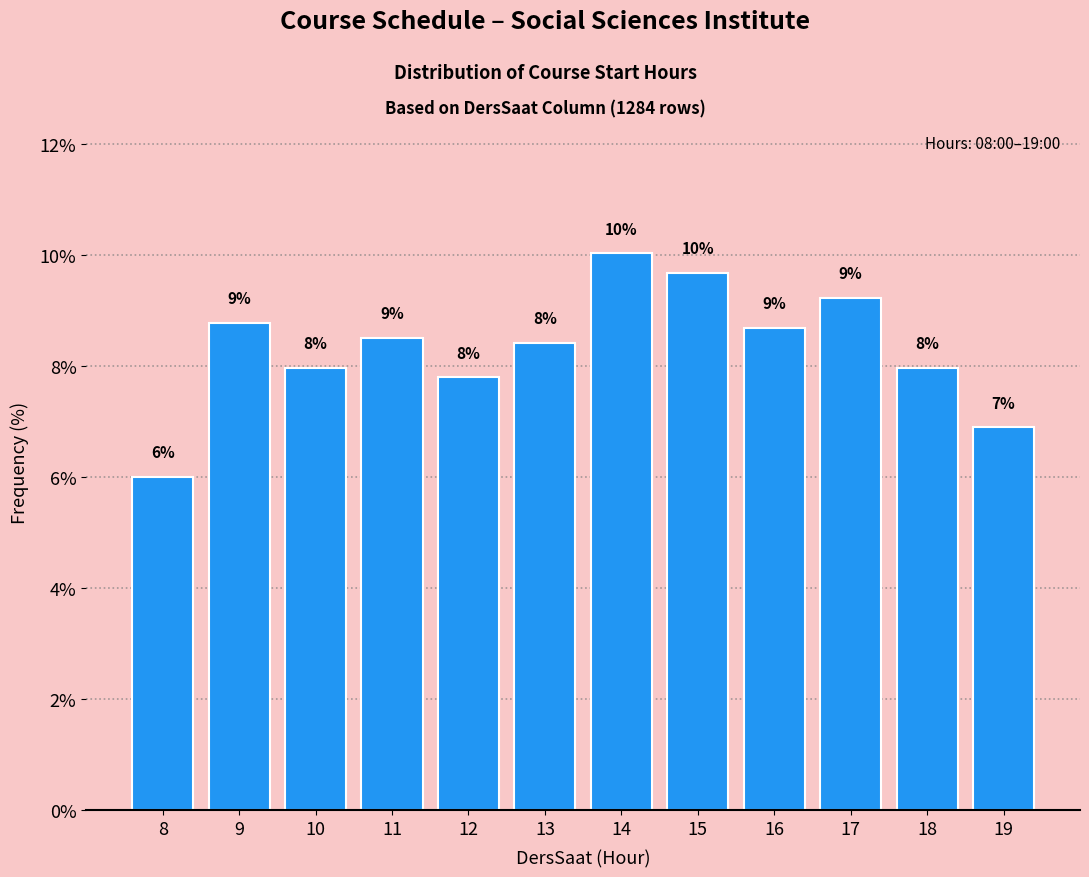

Where does the data first go above 8?

9